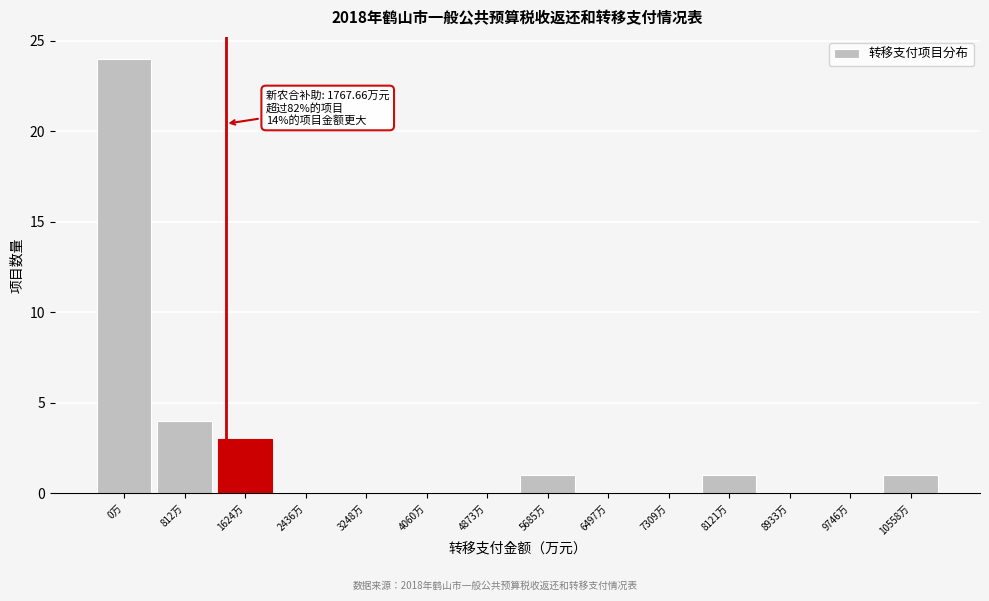

Reading left to right, transcribe all the data shown in this chart.

0万=24	812万=4	1624万=3	2436万=0	3248万=0	4060万=0	4873万=0	5685万=1	6497万=0	7309万=0	8121万=1	8933万=0	9746万=0	10558万=1